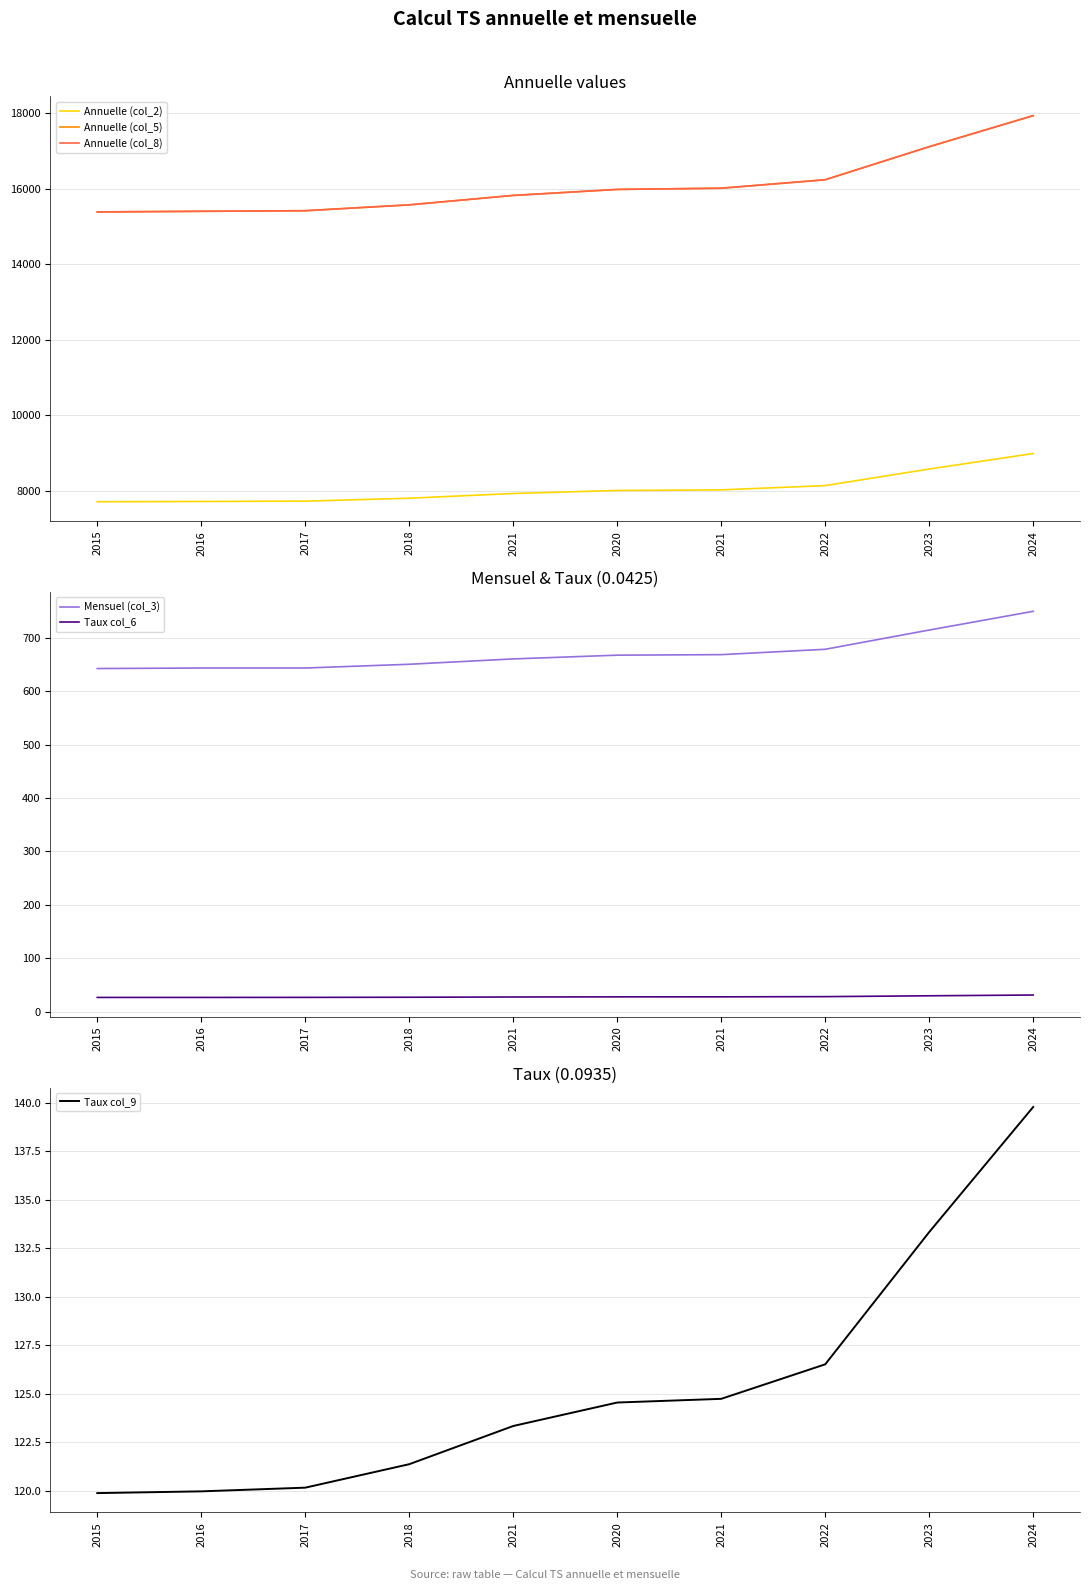

Which series has the largest total across all categories?

Annuelle (col_5)